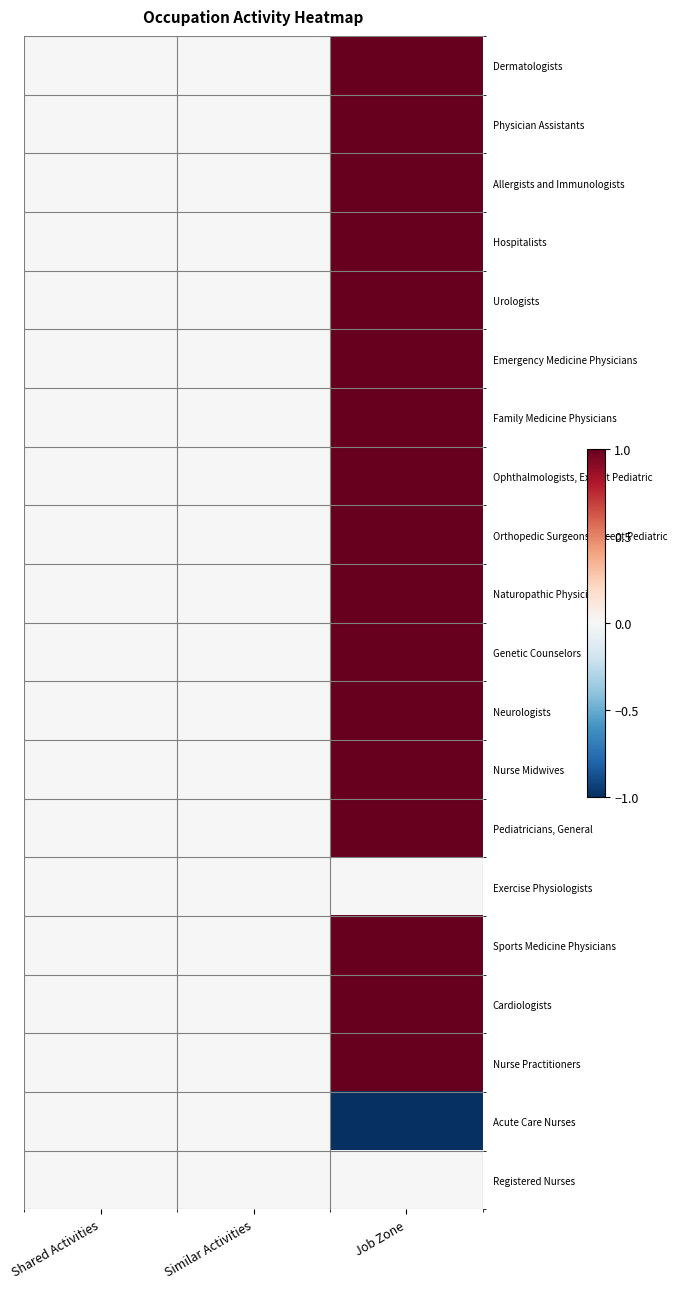

What is the smallest value displayed?

-1